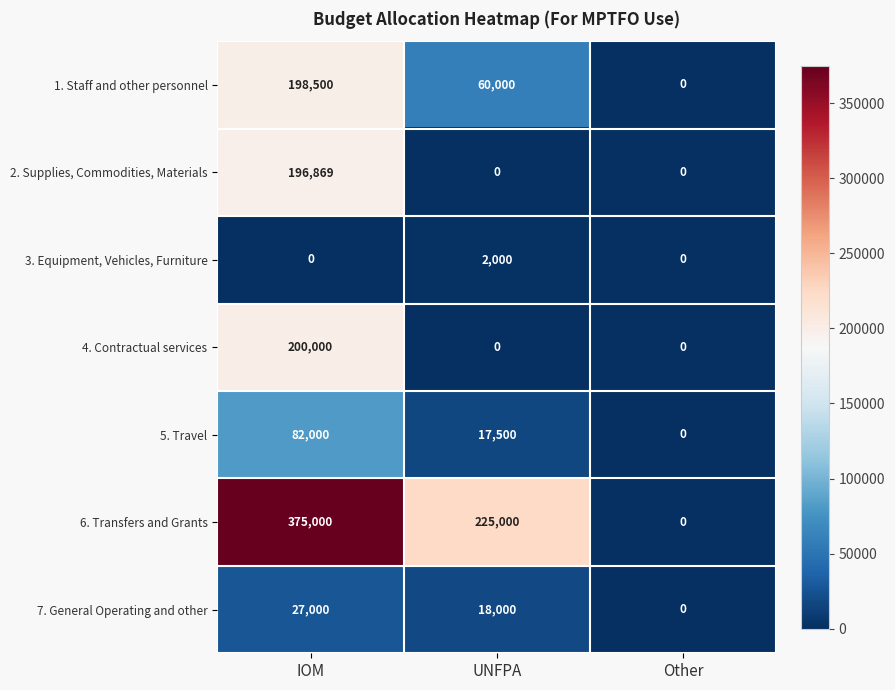

List the series in order of their peak value, highest first.

6. Transfers and Grants, 4. Contractual services, 1. Staff and other personnel, 2. Supplies, Commodities, Materials, 5. Travel, 7. General Operating and other, 3. Equipment, Vehicles, Furniture